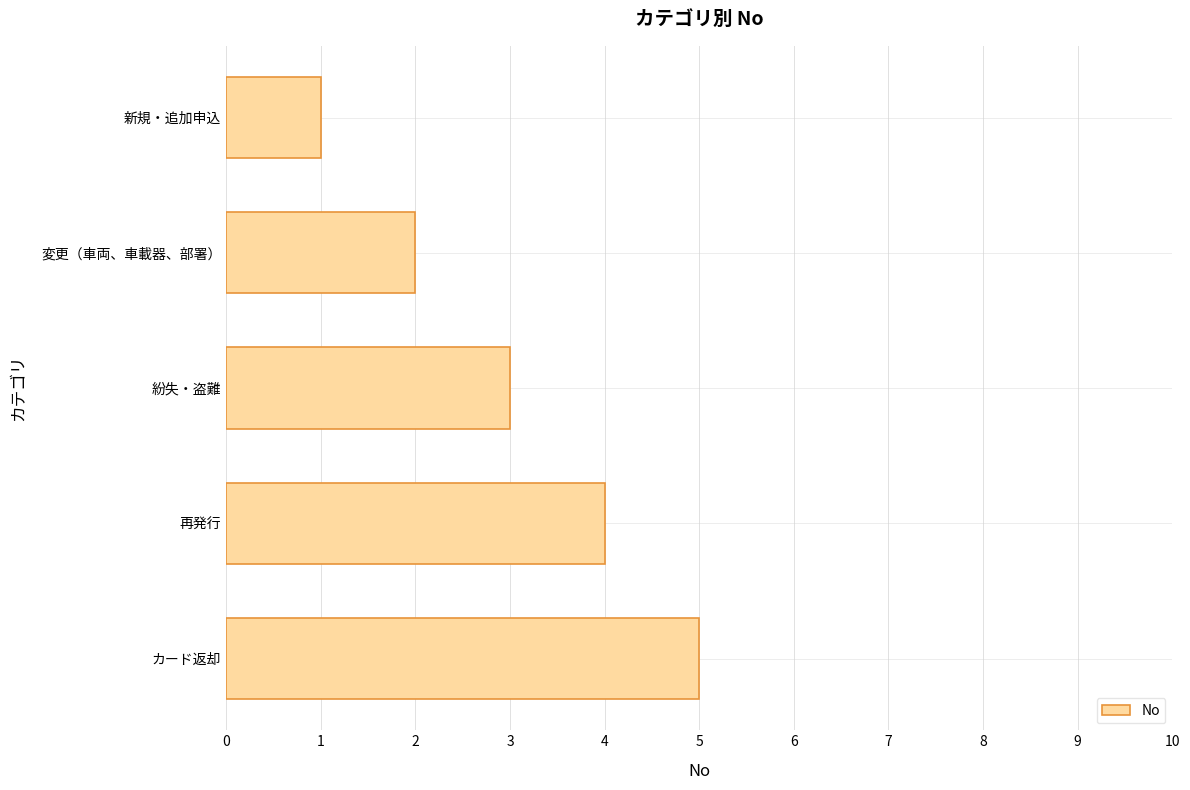

Is it true that the value at 再発行 is 2?

False